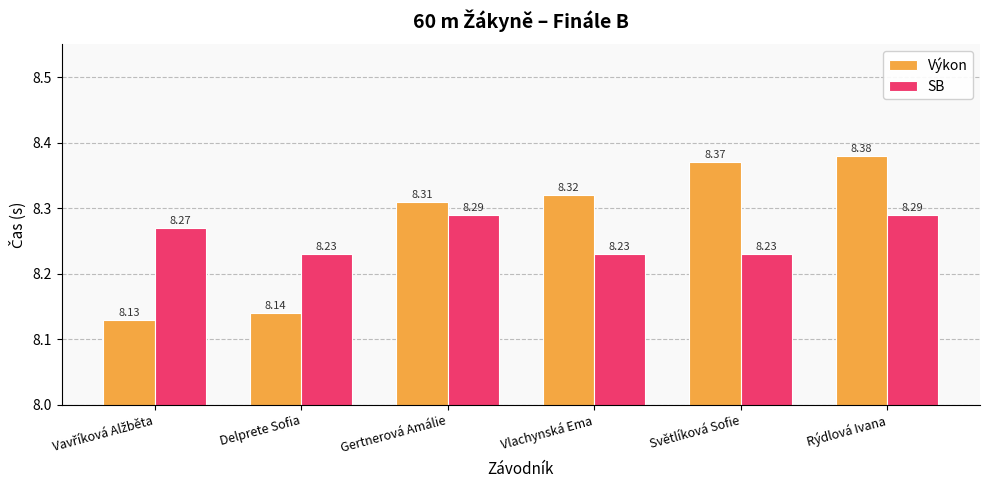

What is the difference between the second highest and second lowest values in the Výkon series?

0.2